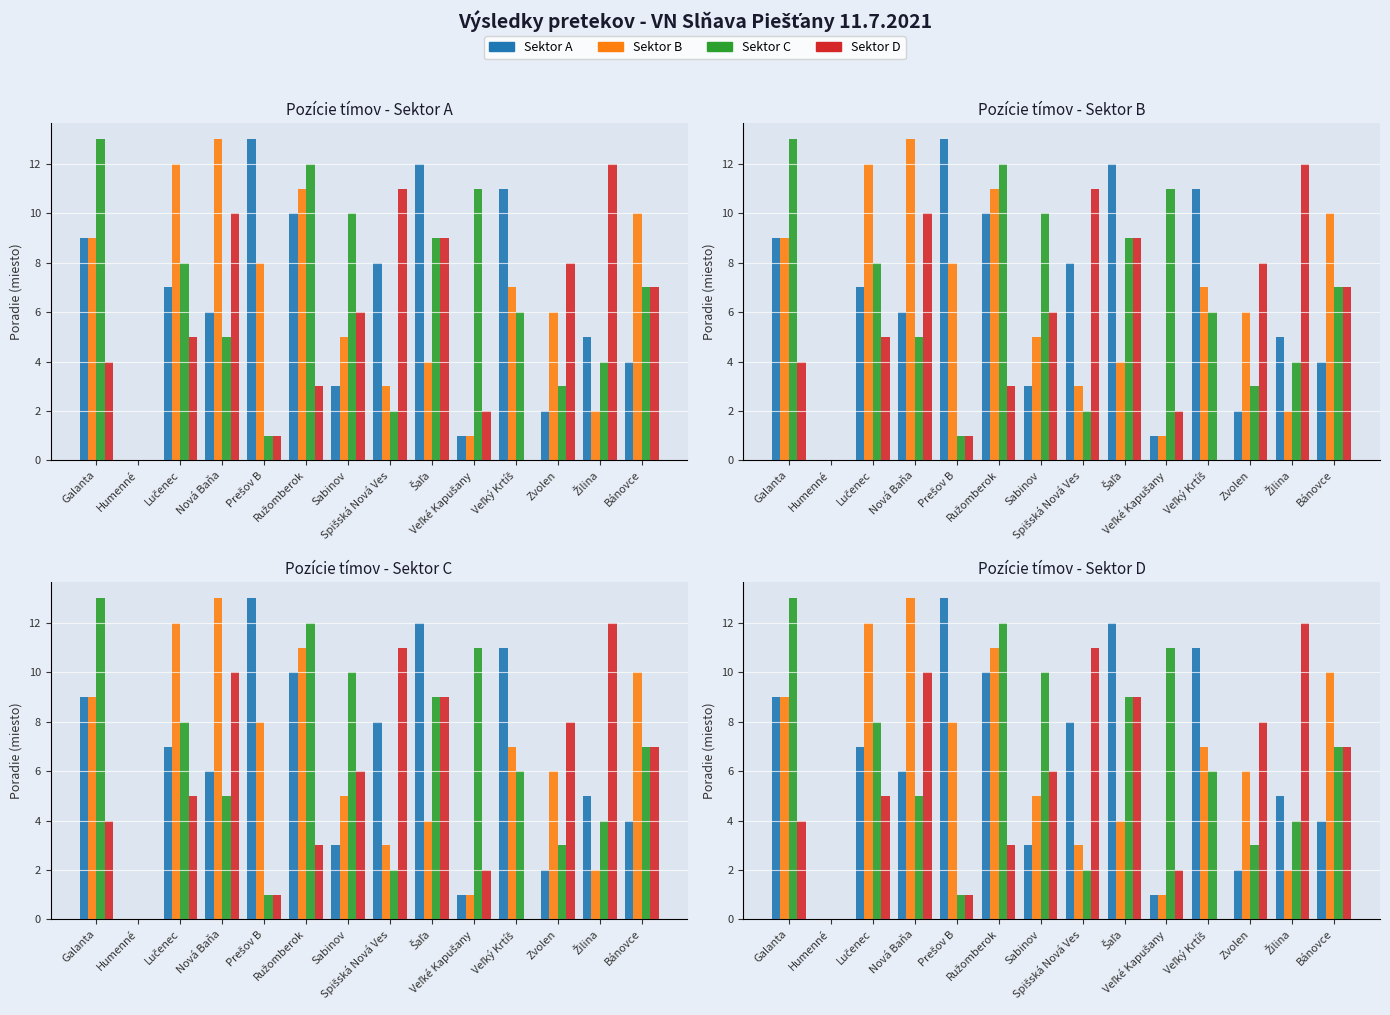

What is the sum of the Sektor B values at Zvolen and Galanta?

15